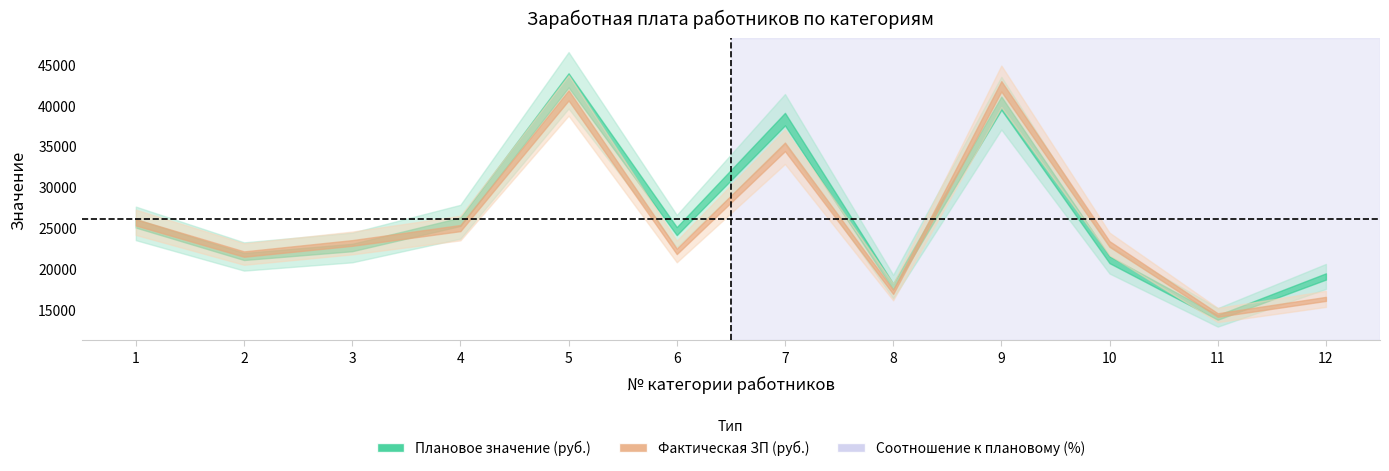

How many interior local valleys does the Плановое значение (руб.) series have?

4